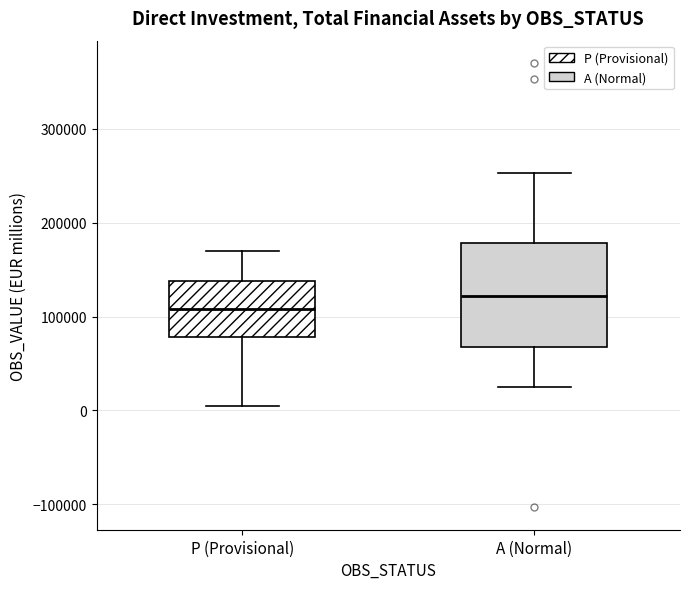

Where does the upper whisker of the box for A (Normal) end on the y-axis? The values are not printed on the chart, so give them approximately, as read against the axis.

250000